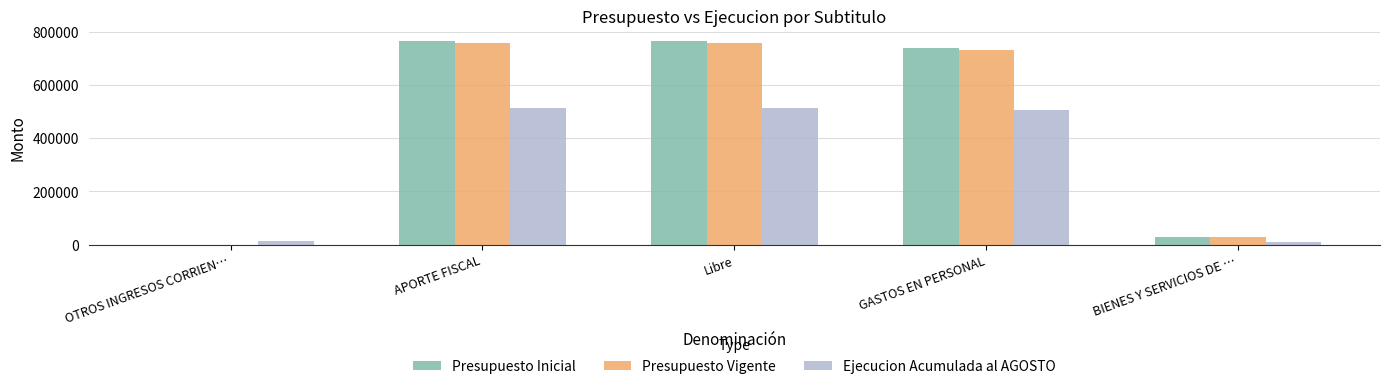

True or false: Presupuesto Inicial has a value of 515548 at OTROS INGRESOS CORRIEN….

False